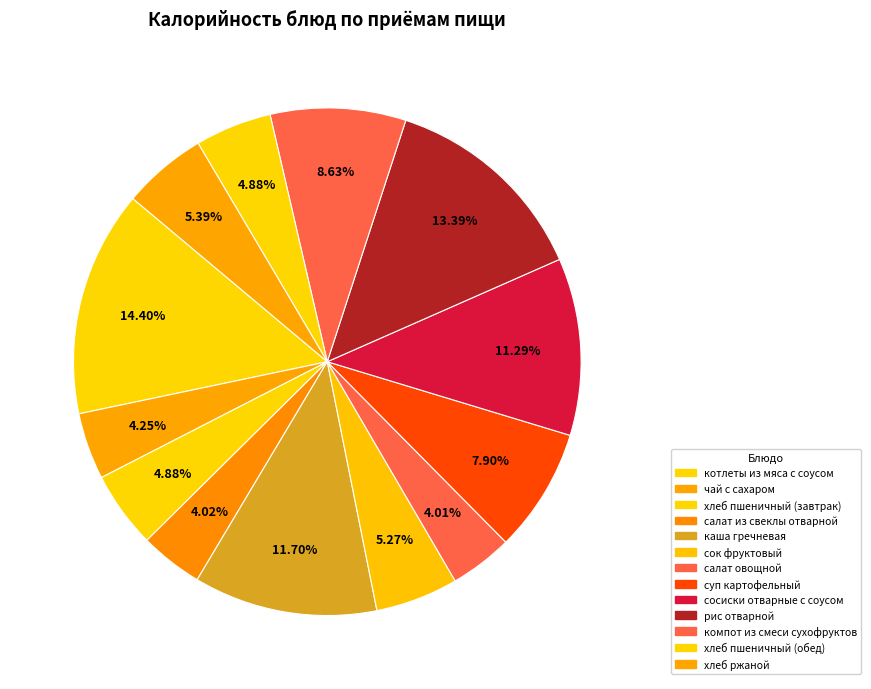

What is the total percentage of каша гречневая and салат овощной?

15.7%